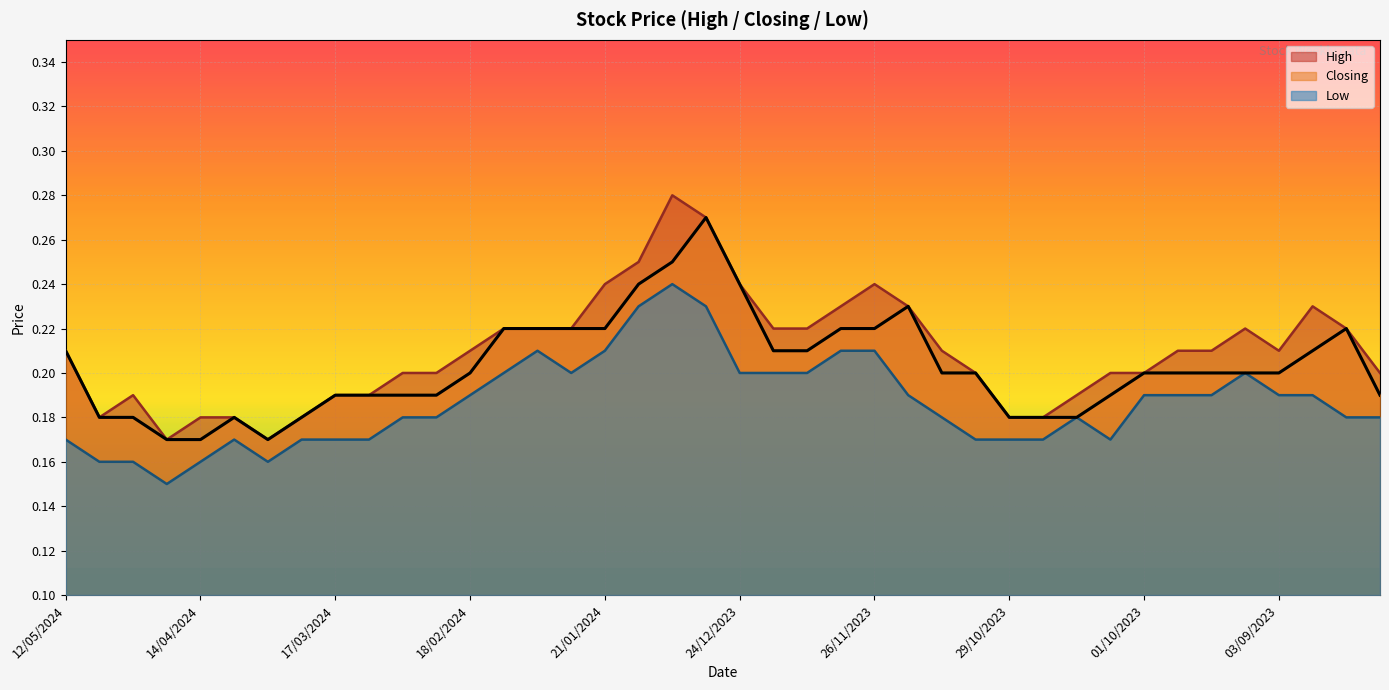

Which has a higher value, 10/09/2023 or 05/11/2023?

10/09/2023